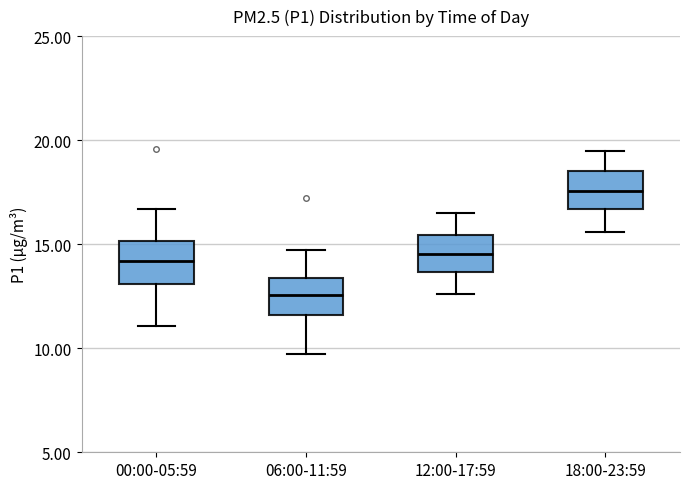

Reading left to right, read every box against the y-axis: the position of its median line, the range the box covers, and the ends of its whiskers. The values are not printed on the chart, so give them approximately, as read against the axis.

00:00-05:59: median 14.0, box 13.0 to 15.0, whiskers 11.0 to 16.5
06:00-11:59: median 12.5, box 11.5 to 13.5, whiskers 9.5 to 14.5
12:00-17:59: median 14.5, box 13.5 to 15.5, whiskers 12.5 to 16.5
18:00-23:59: median 17.5, box 16.5 to 18.5, whiskers 15.5 to 19.5